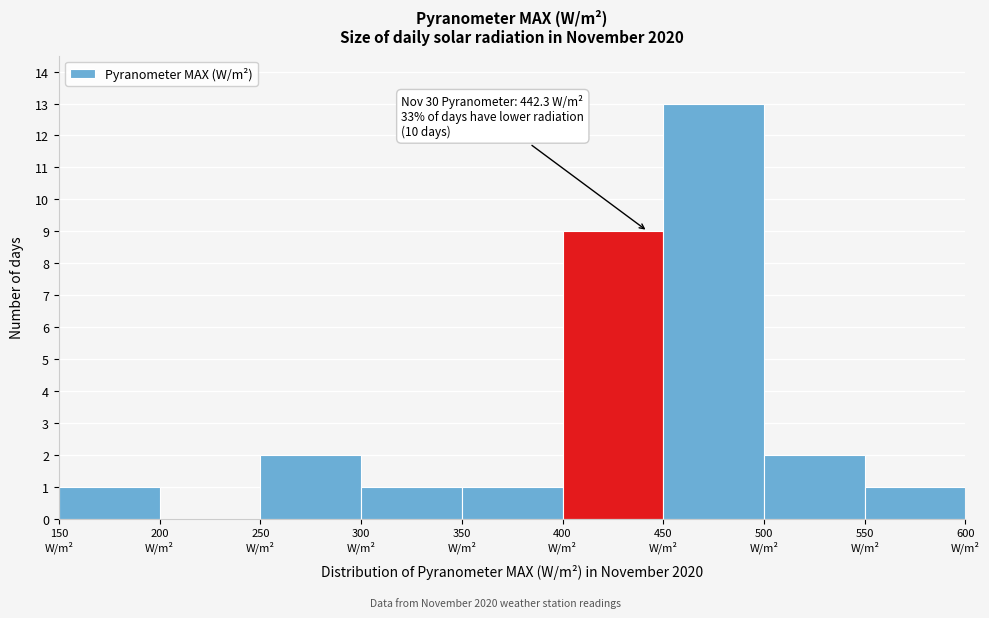

Over which range of the x-axis is the bar tallest?

450 to 500